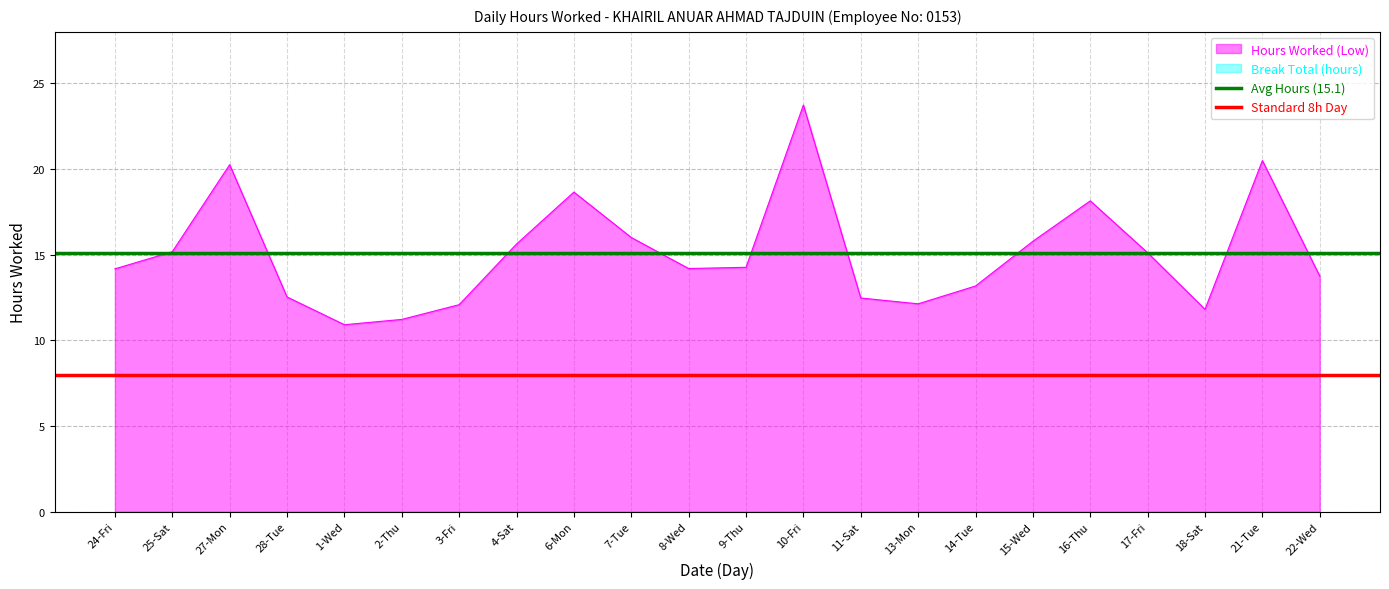

List the series in order of their overall mean, lowest first.

Standard 8h Day, Avg Hours (15.1)